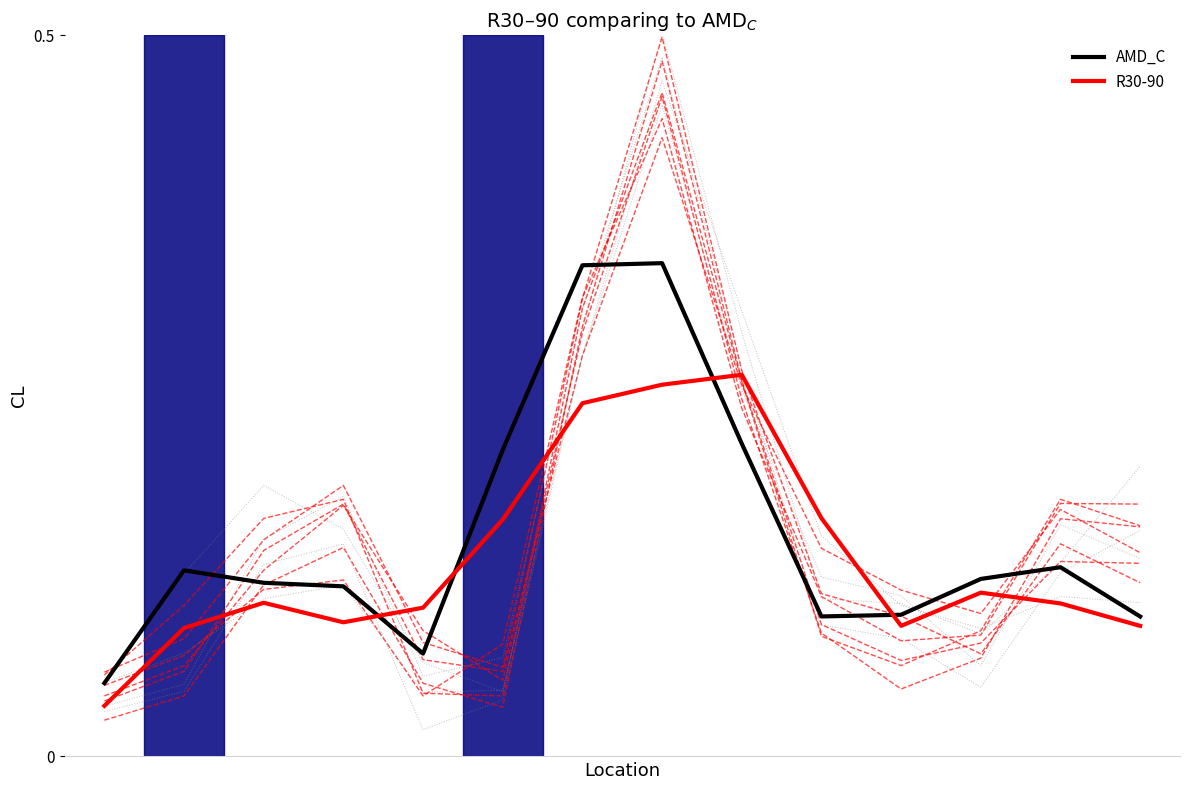

Reading right to left, transcribe all the data shown in this chart.

AMD_C: 0.1	0.1	0.1	0.1	0.1	0.2	0.3	0.3	0.2	0.1	0.1	0.1	0.1	0.1
R30-90: 0.1	0.1	0.1	0.1	0.2	0.3	0.3	0.2	0.2	0.1	0.1	0.1	0.1	0.0